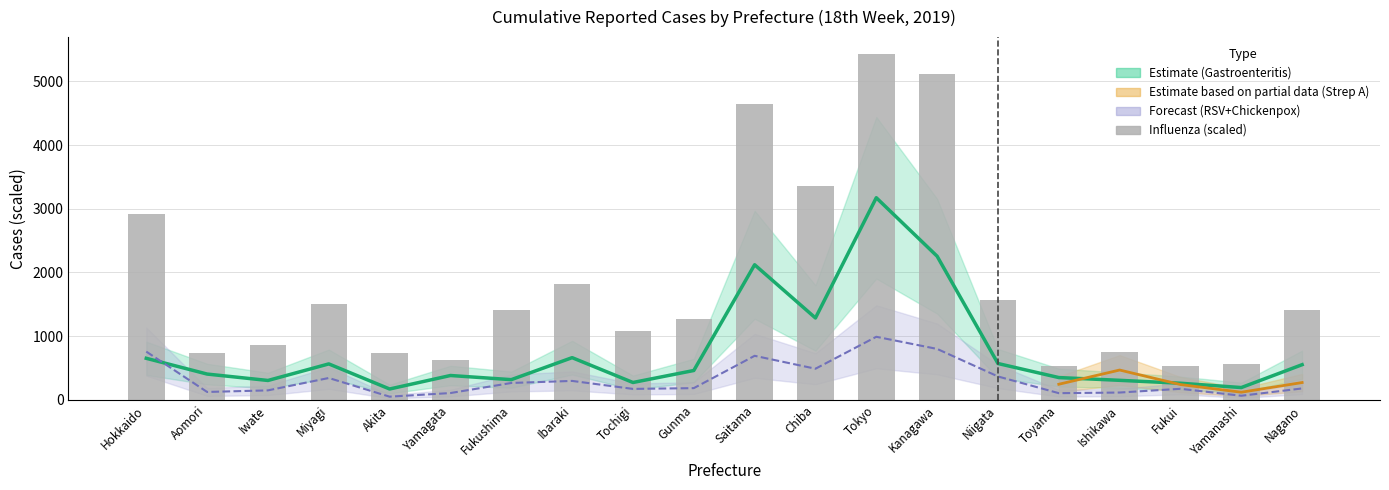

Reading right to left, what are all the values shown in this chart?

Nagano=1403.7	Yamanashi=561.1	Fukui=536.0	Ishikawa=756.9	Toyama=534.5	Niigata=1575.5	Kanagawa=5121.8	Tokyo=5422.6	Chiba=3350.9	Saitama=4636.2	Gunma=1276.5	Tochigi=1076.7	Ibaraki=1818.9	Fukushima=1411.2	Yamagata=626.3	Akita=731.5	Miyagi=1501.5	Iwate=869.0	Aomori=732.4	Hokkaido=2910.7